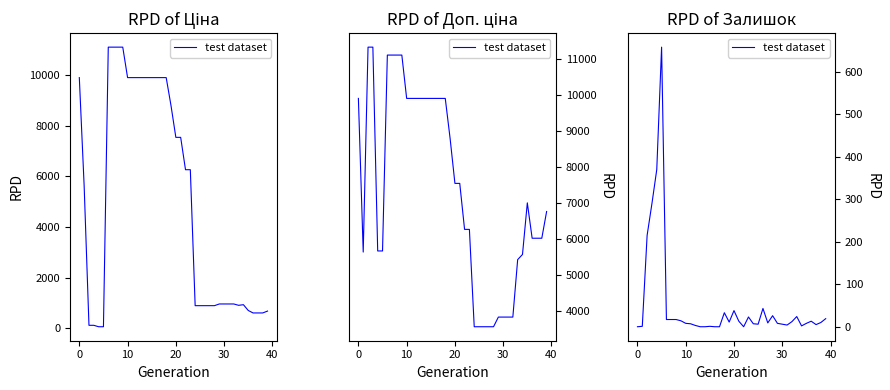

What is the difference between the maximum and minimum values?

658